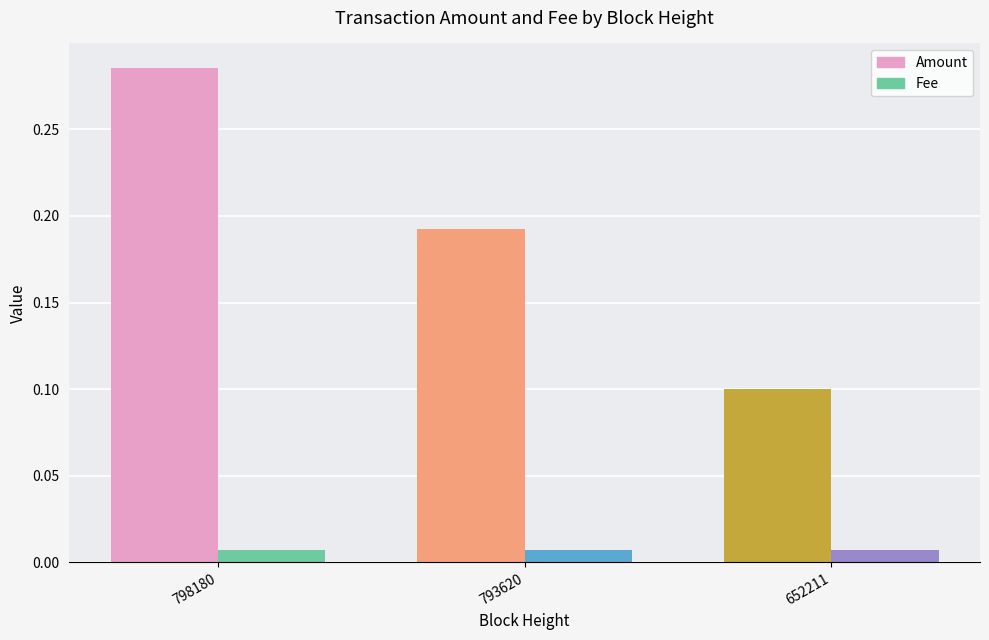

Which series changed the most between 798180 and 652211?

Amount